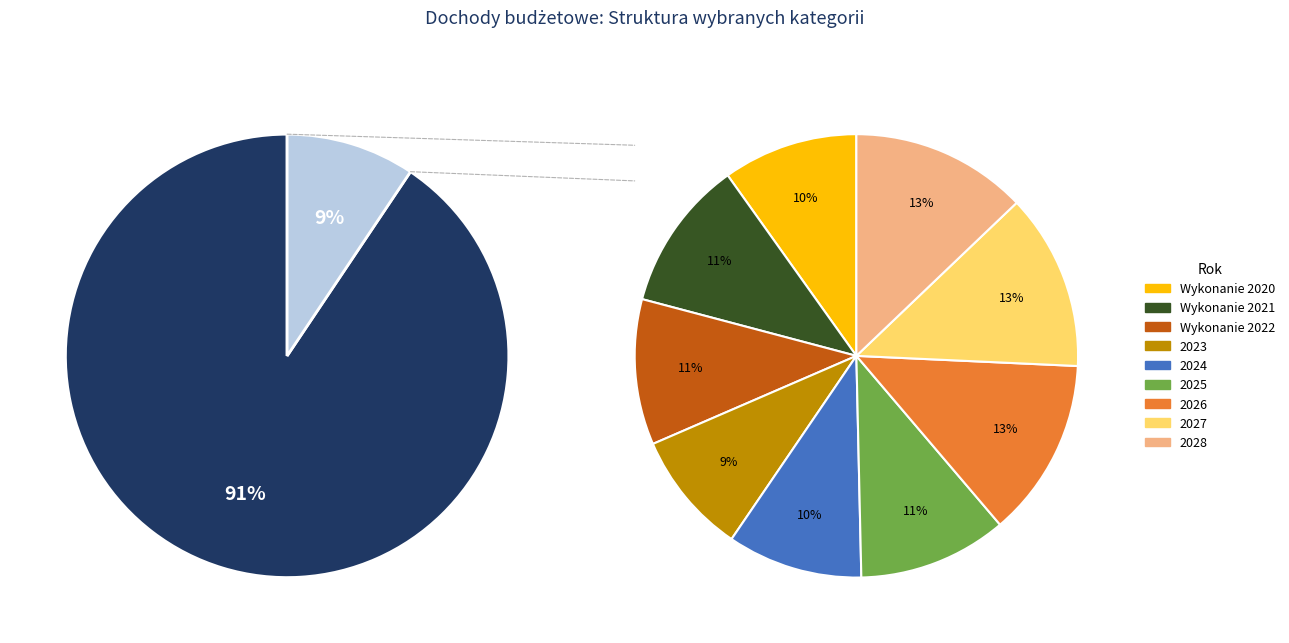

The 2025 slice represents 6% of the pie. True or false?

False